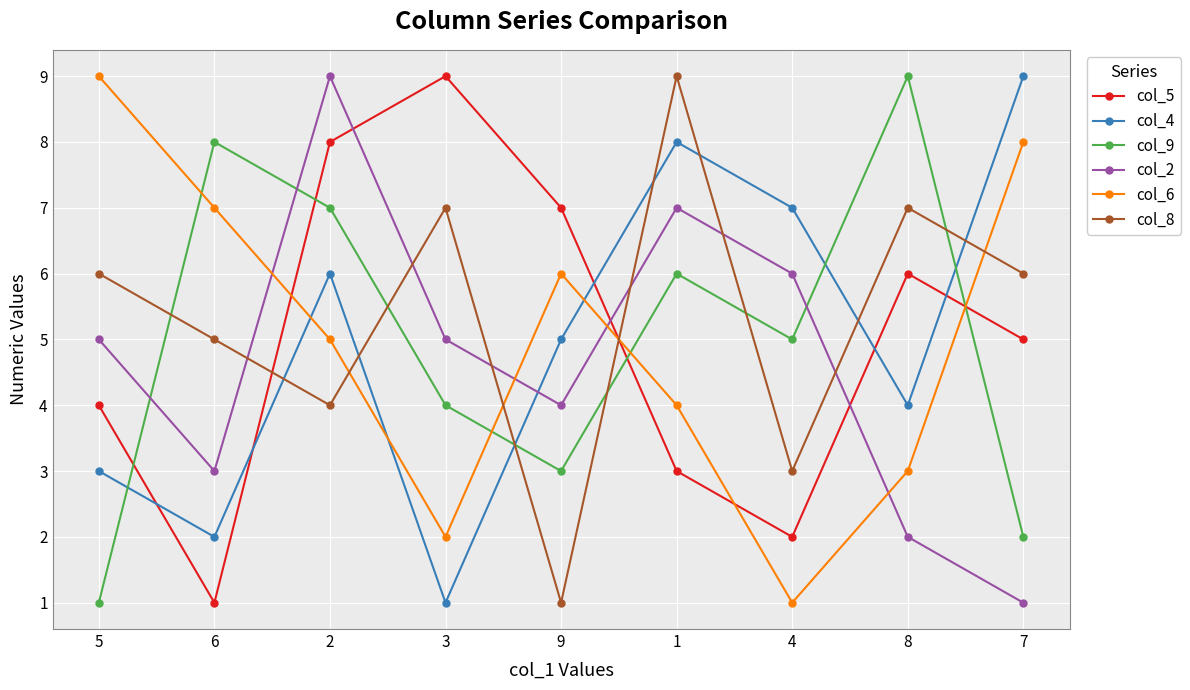

Rank the series at 3 from highest to lowest value.

col_5, col_8, col_2, col_9, col_6, col_4